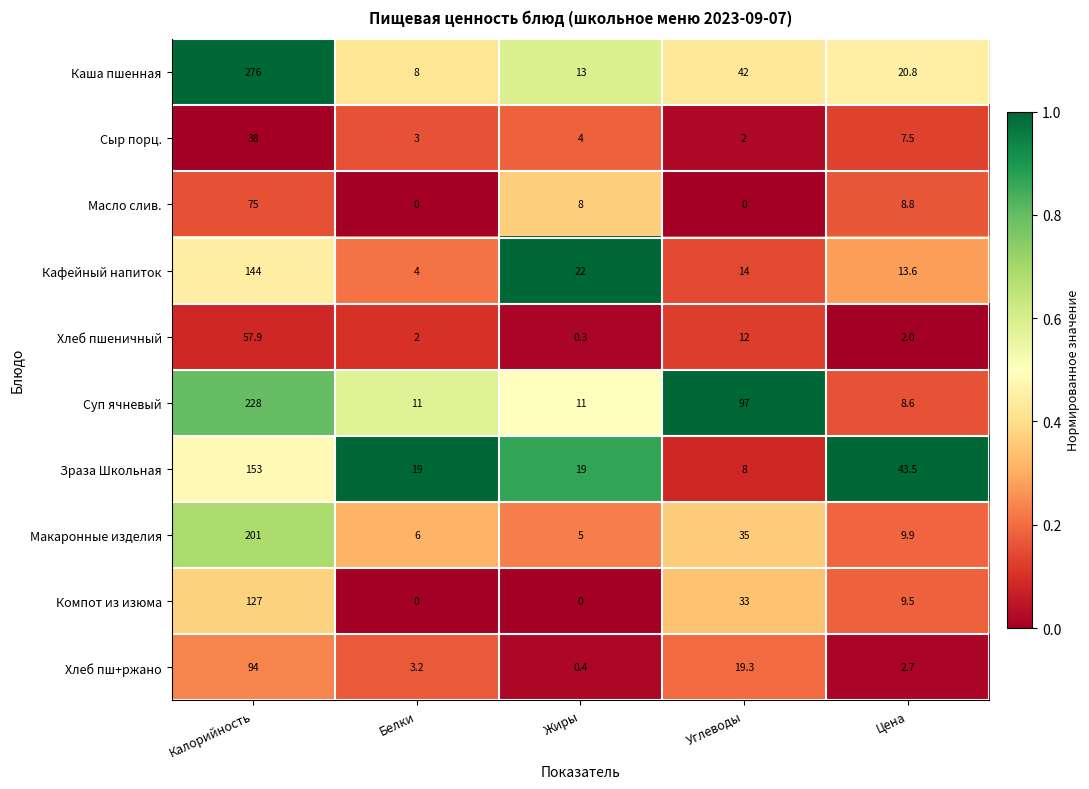

Which label corresponds to the largest value in the chart?

Калорийность